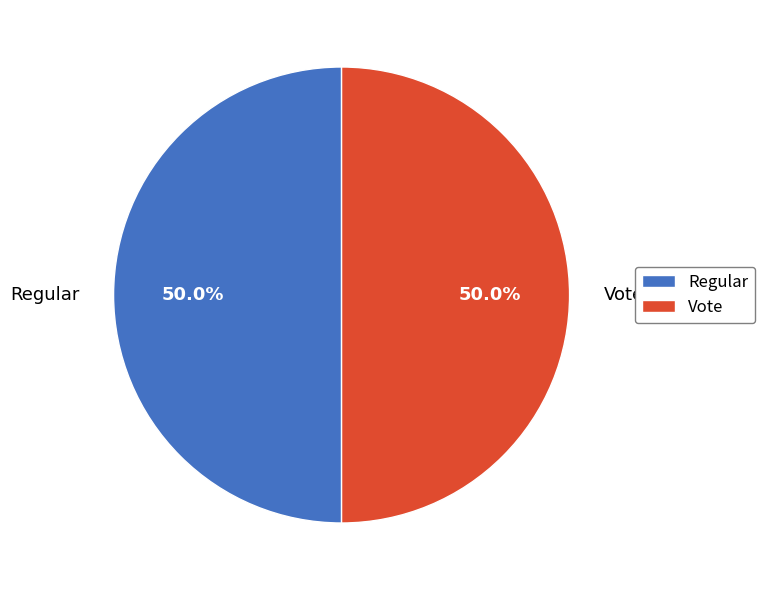

To the nearest percent, what is the combined percentage of Regular and Vote?

100%